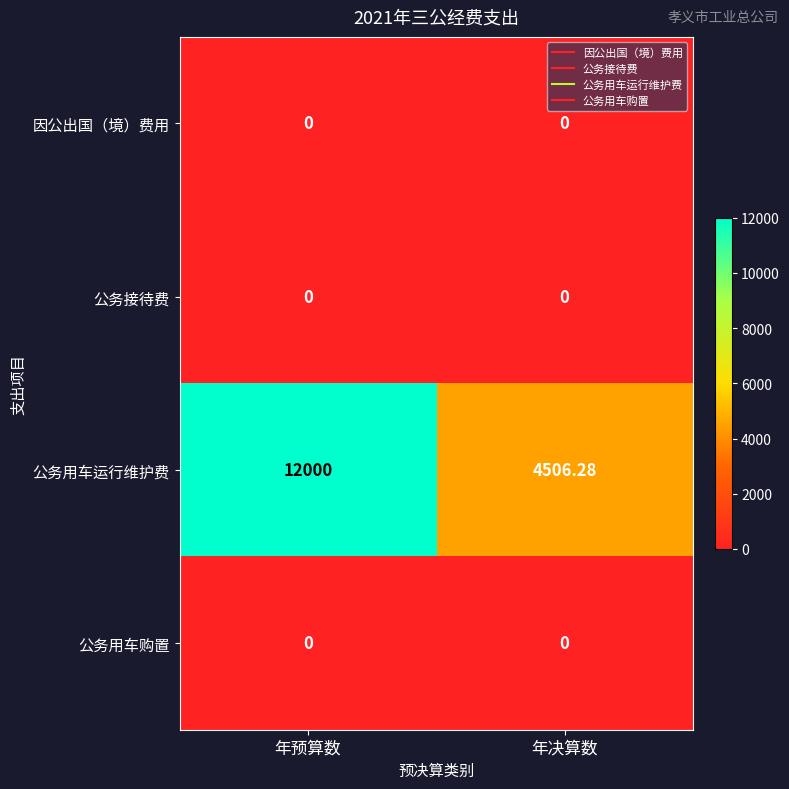

Between 年预算数 and 年决算数, which series saw the biggest shift?

公务用车运行维护费